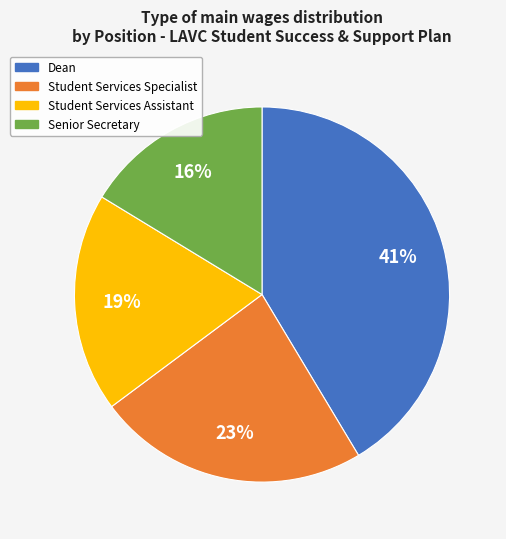

Is the sum of Student Services Assistant and Senior Secretary greater than half?

No